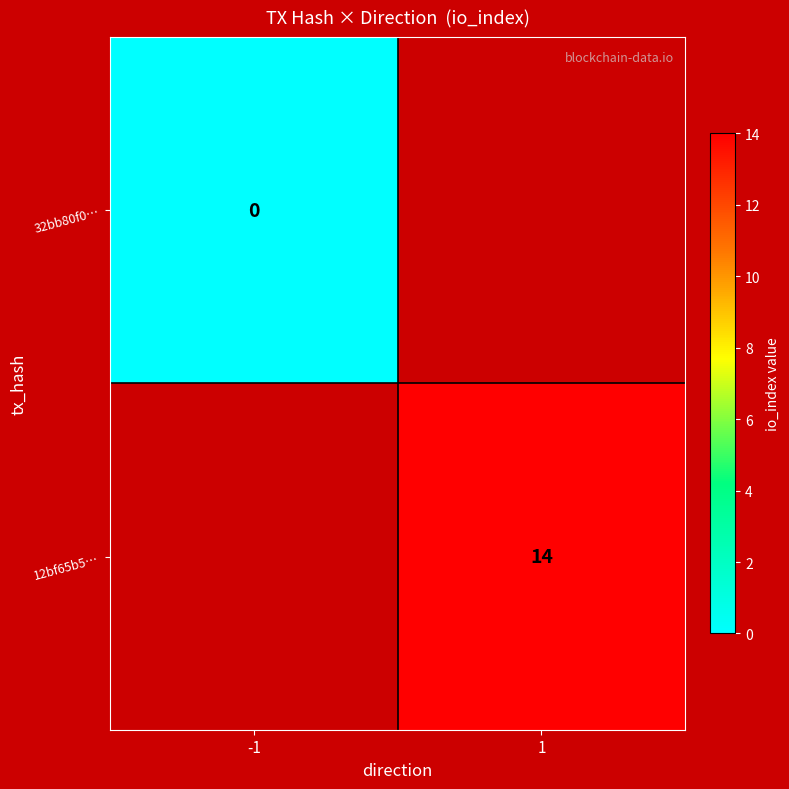

How many data points does each series have?

2